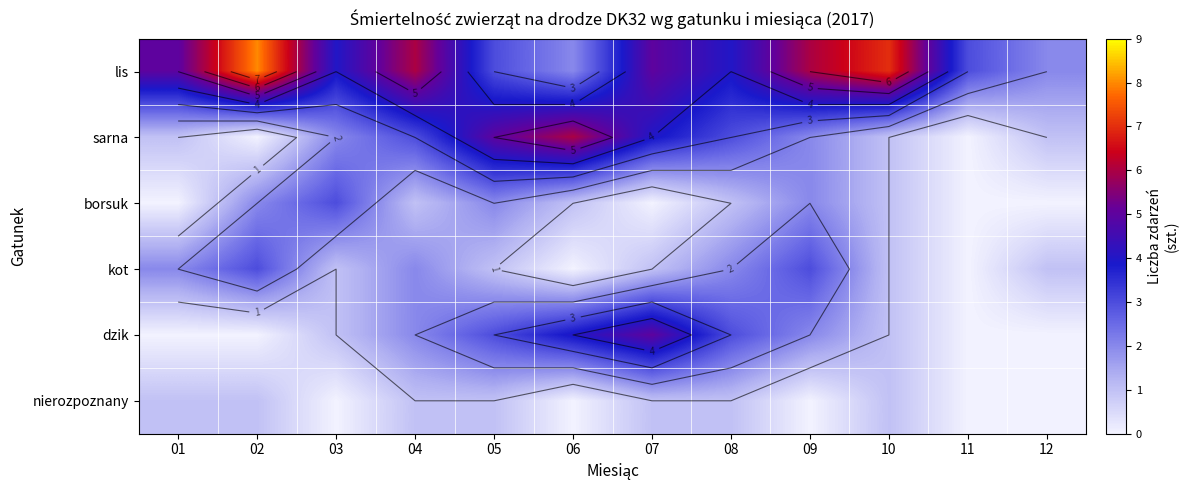

Rank the series at 12 from lowest to highest value.

borsuk, dzik, nierozpoznany, sarna, kot, lis